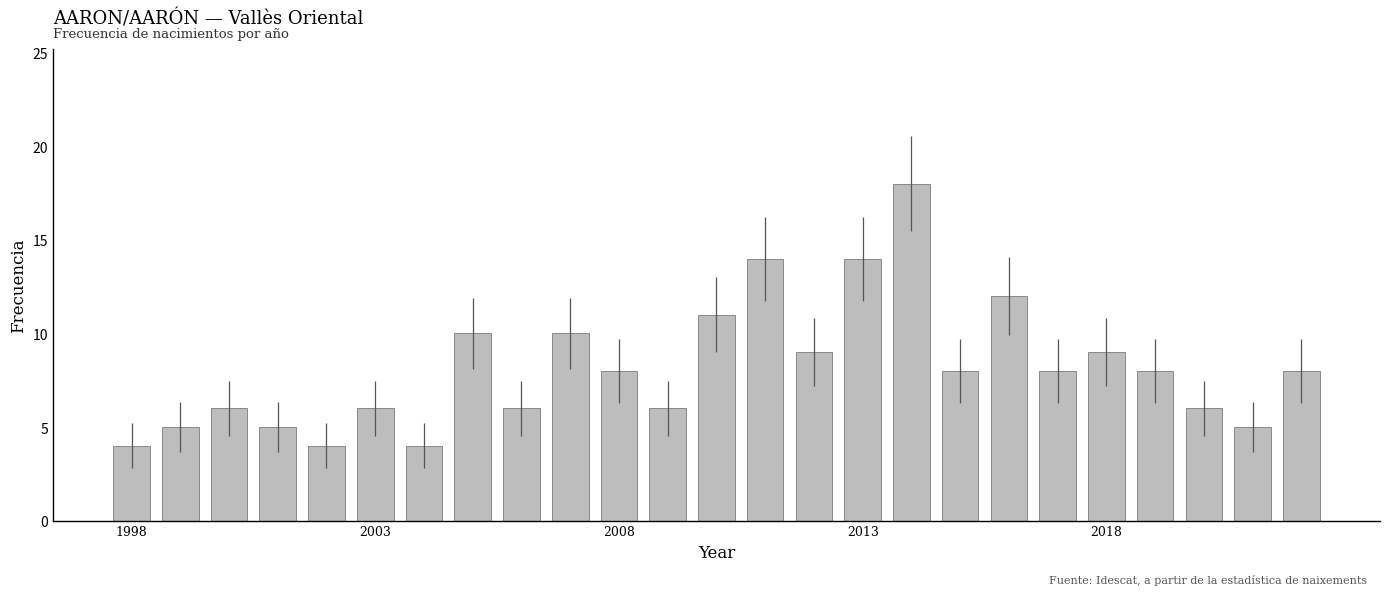

What is the maximum value shown in the chart?

18